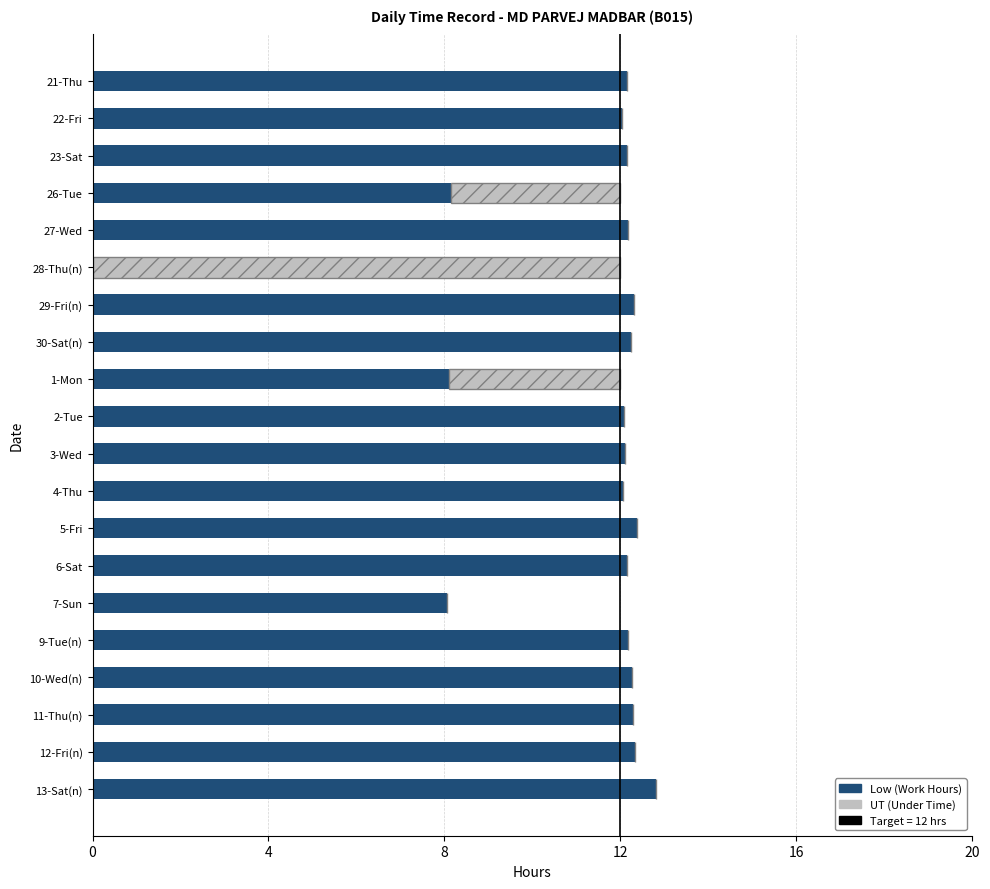

What is the sum of all Low (Work Hours) values?

220.0